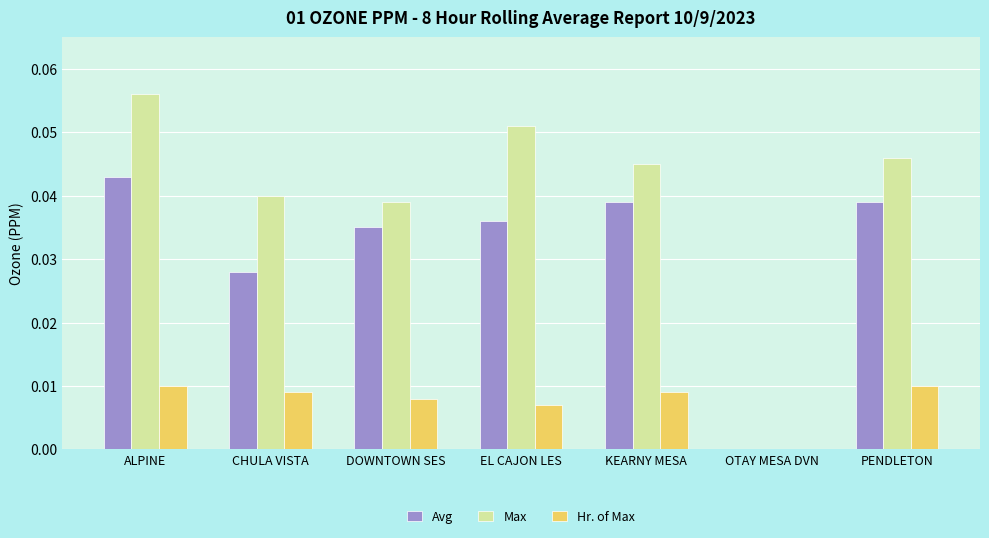

Is the value of Avg at OTAY MESA DVN greater than the value of Hr. of Max at EL CAJON LES?

No